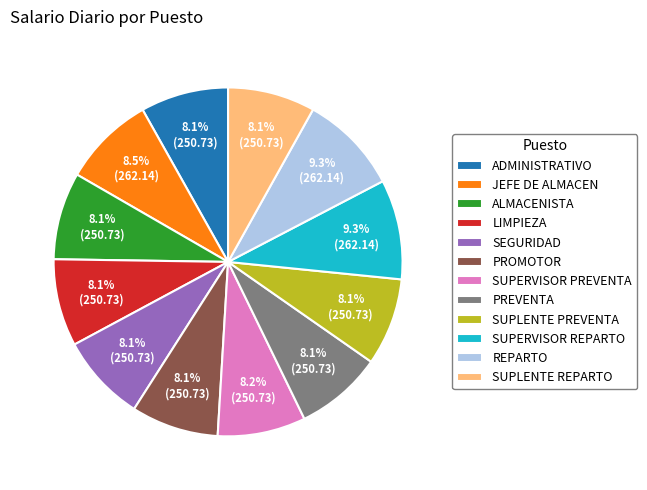

What is the total percentage of SUPLENTE PREVENTA and ADMINISTRATIVO?

16.2%